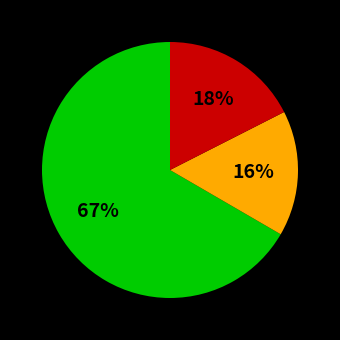

To the nearest percent, what is the average slice percentage?

33%